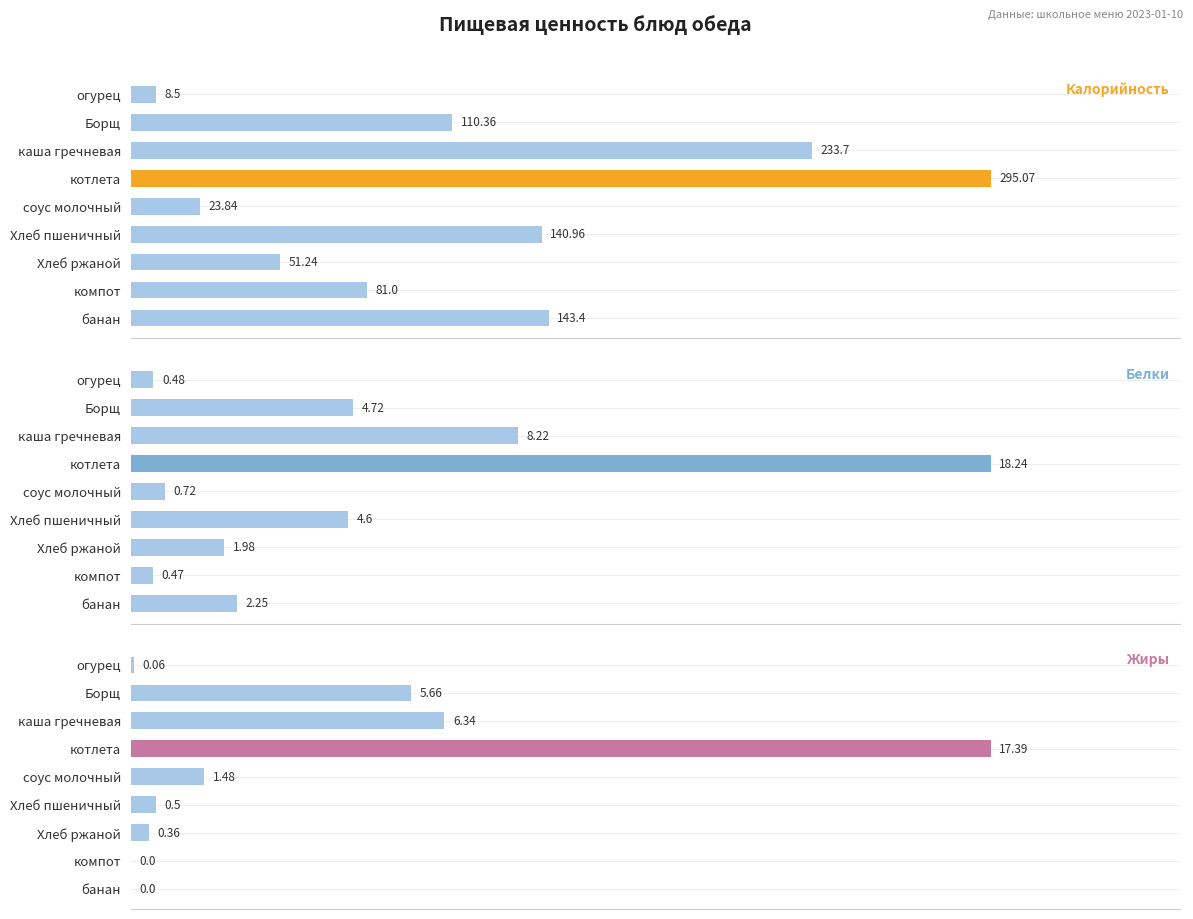

Rank the series by their maximum value, from highest to lowest.

Калорийность, Белки, Жиры